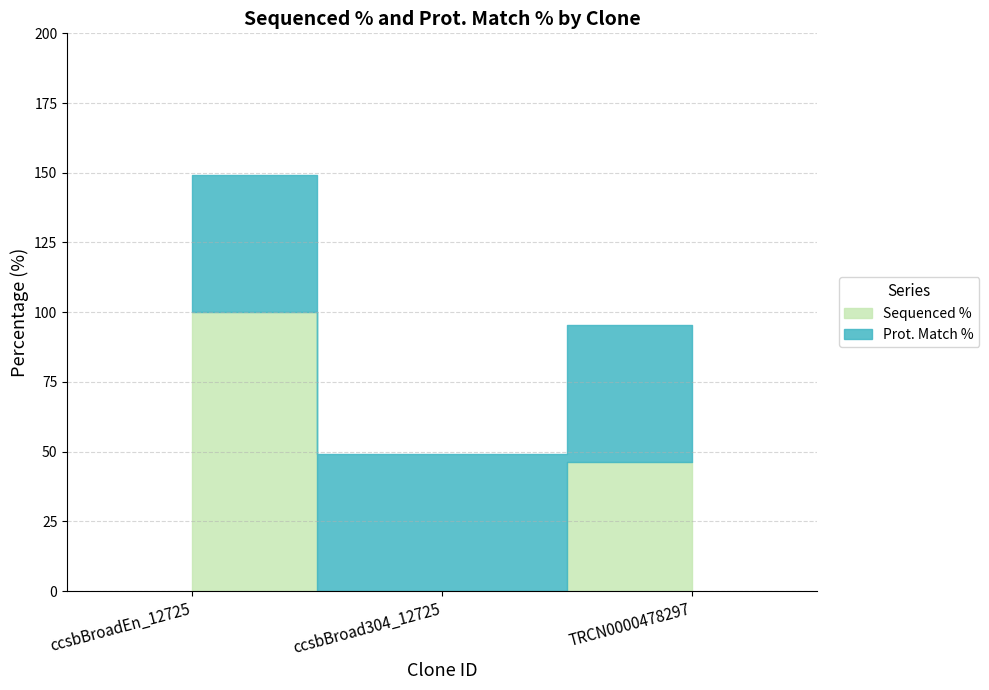

At which category is the sum across all series the highest?

ccsbBroadEn_12725